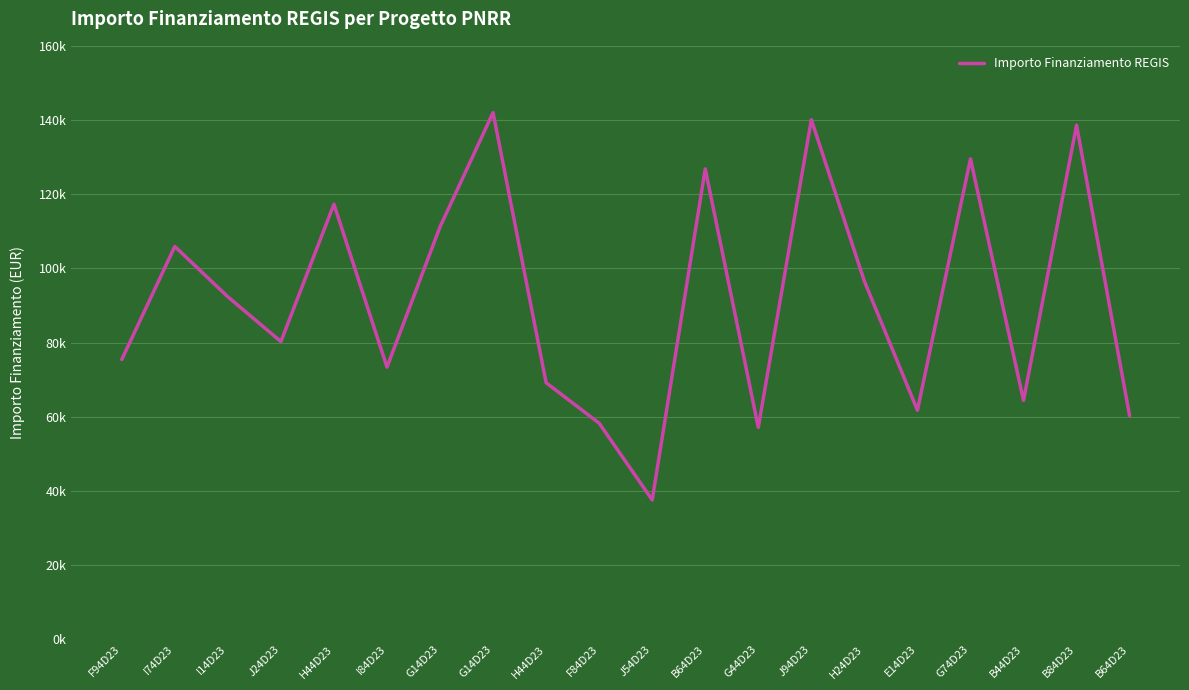

Reading right to left, what are all the values shown in this chart?

60247.0	138626.5	64396.7	129534.1	61764.7	96549.4	140087.5	57143.9	126823.9	37577.6	58273.5	69180.1	142004.3	111198.7	73375.7	117311.1	80270.1	92341.9	105915.0	75442.6